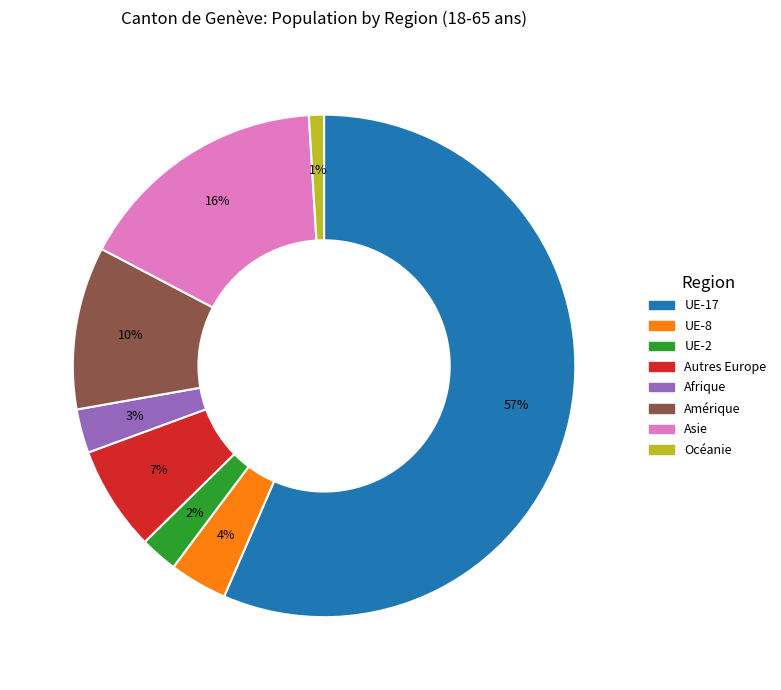

Is there any slice that represents more than half of the pie?

Yes